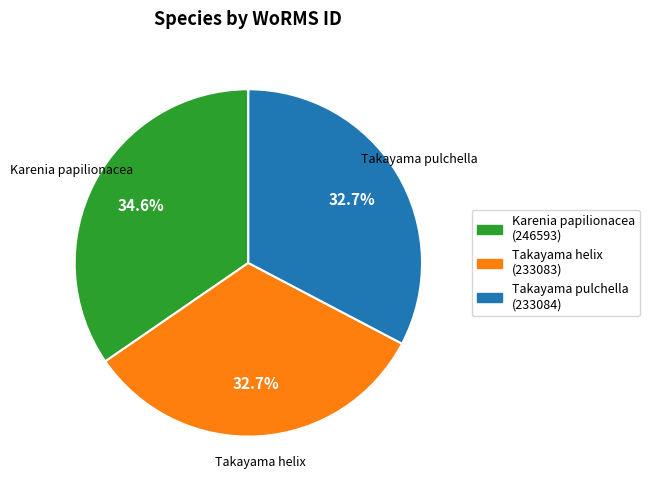

Combined, what portion of the pie is Takayama helix and Takayama pulchella?

65.4%